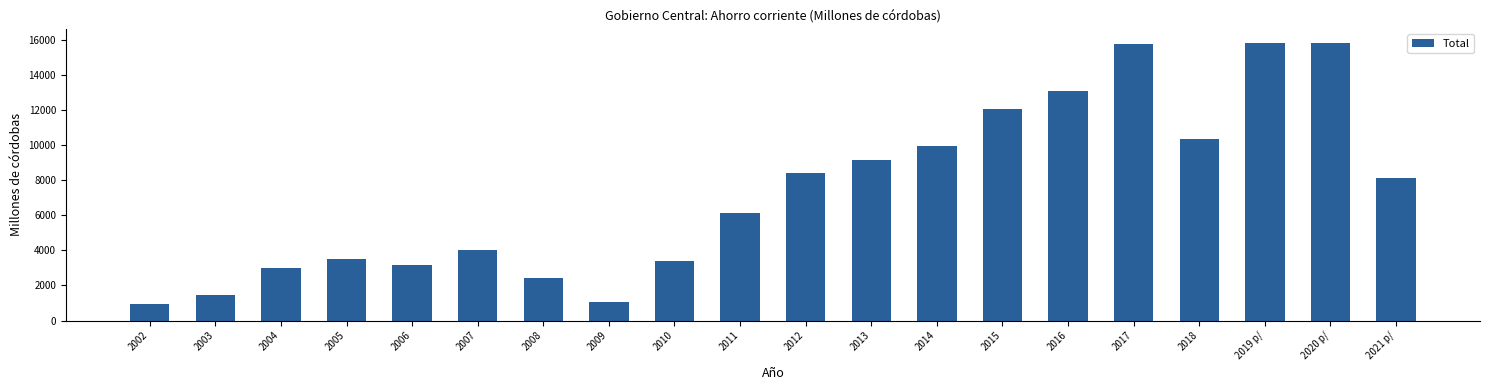

What is the change in value from 2003 to 2010?

+1905.0